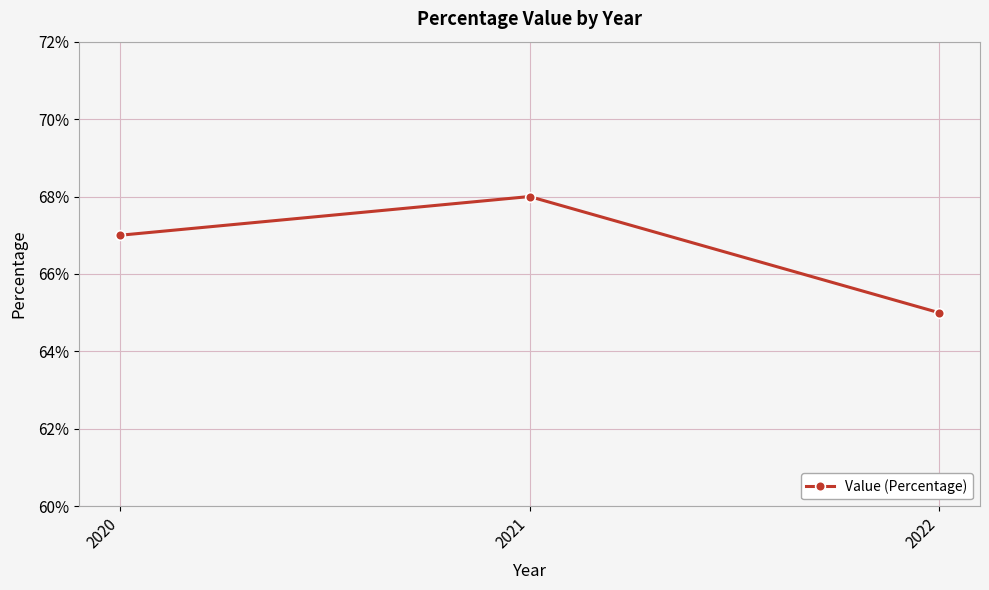

What is the approximate value at 2022?

65